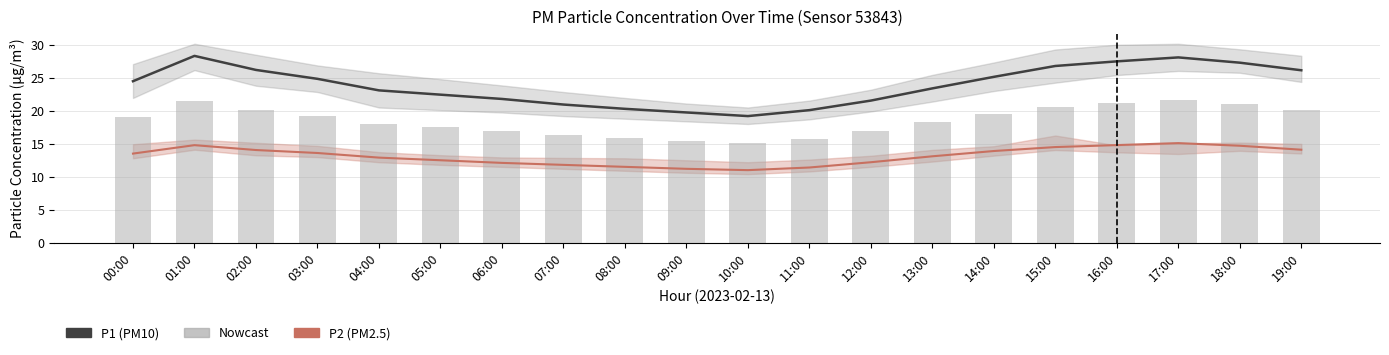

What is the difference between the maximum and minimum values?

6.5